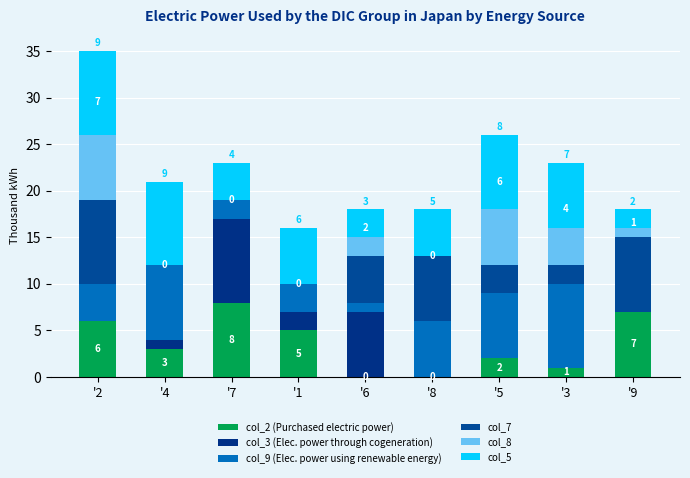

Are the bars horizontal?

No